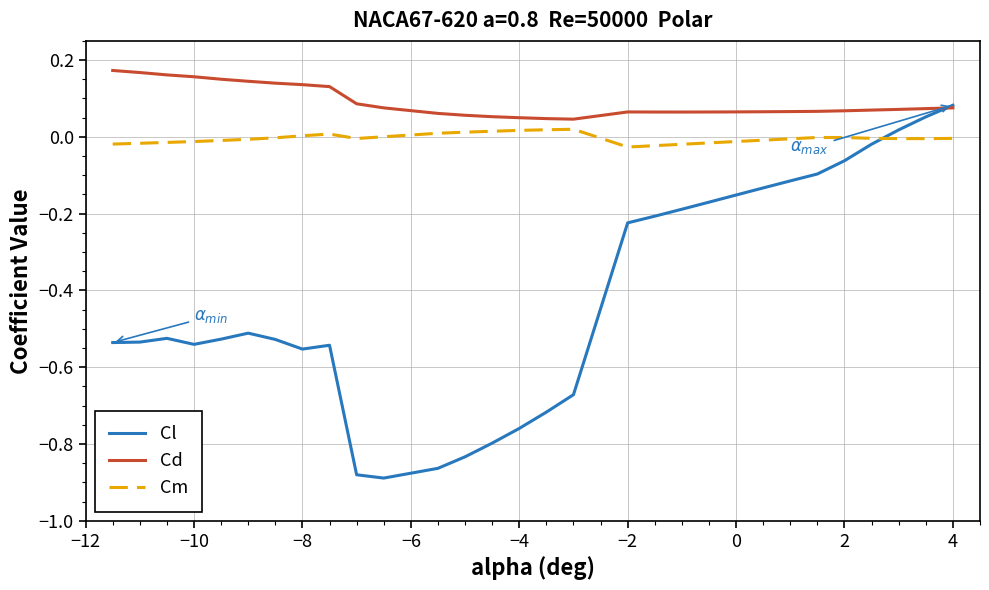

Which series has the largest total across all categories?

Cd